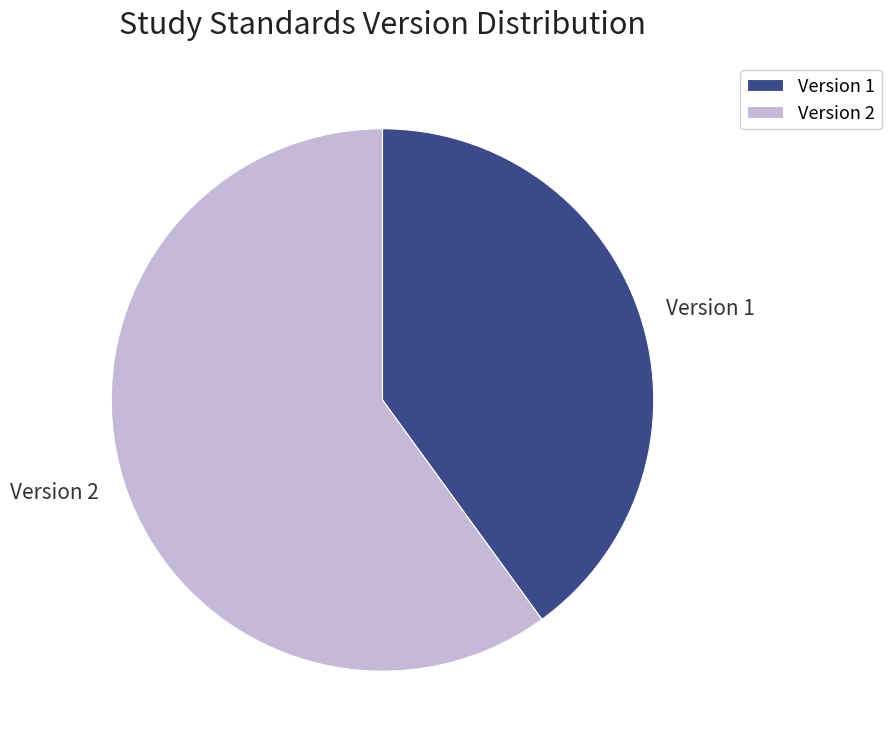

True or false: Version 1 accounts for 28% of the total.

False